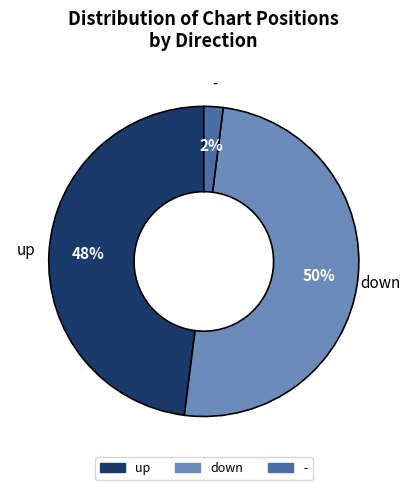

Rank the categories by value from highest to lowest.

down, up, -